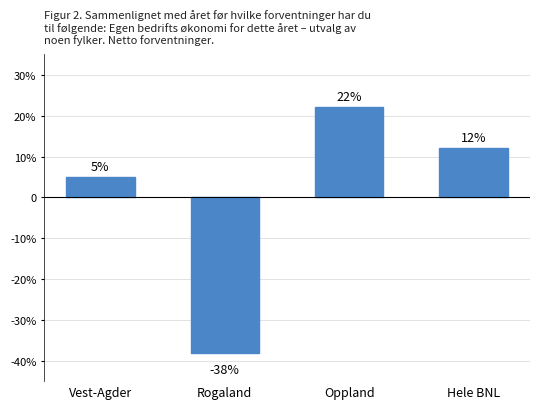

Reading left to right, extract all data points from this chart.

5	-38	22	12